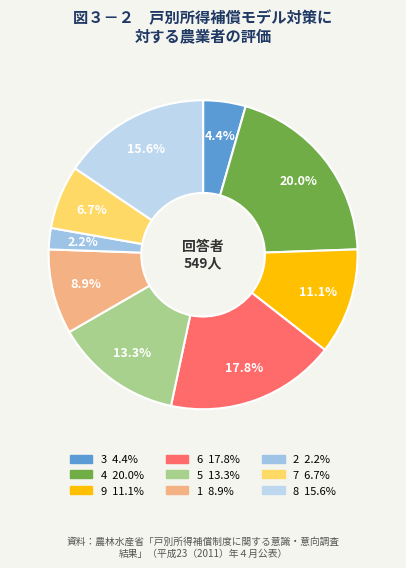

What is the total percentage of 3 and 2?

6.7%